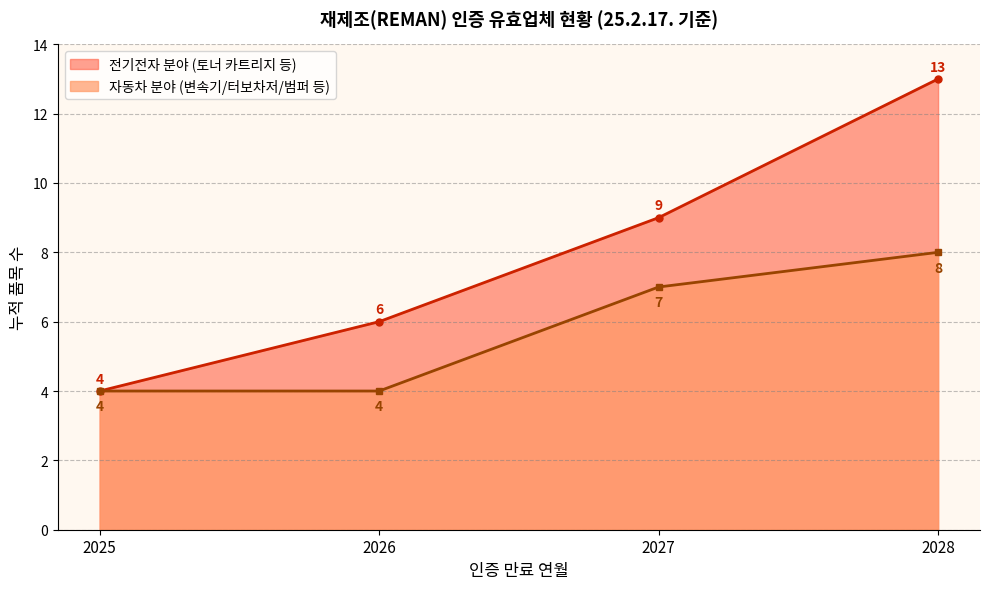

How many 자동차 분야 (변속기/터보차저/범퍼 등) values are between 4 and 8?

4